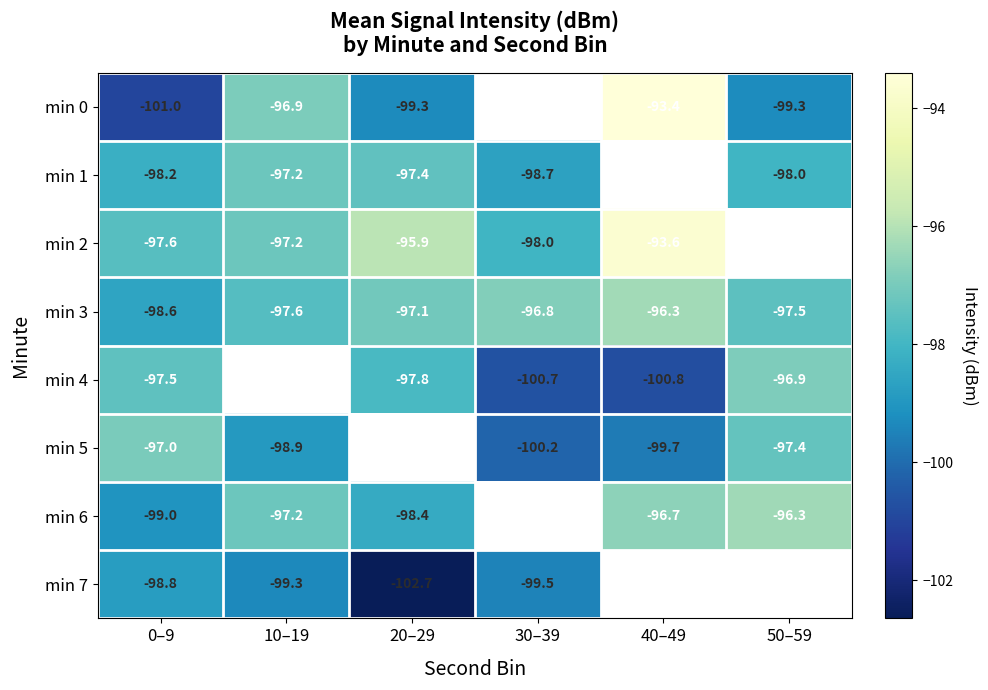

What is the difference between the maximum and minimum values in the min 3 series?

2.3